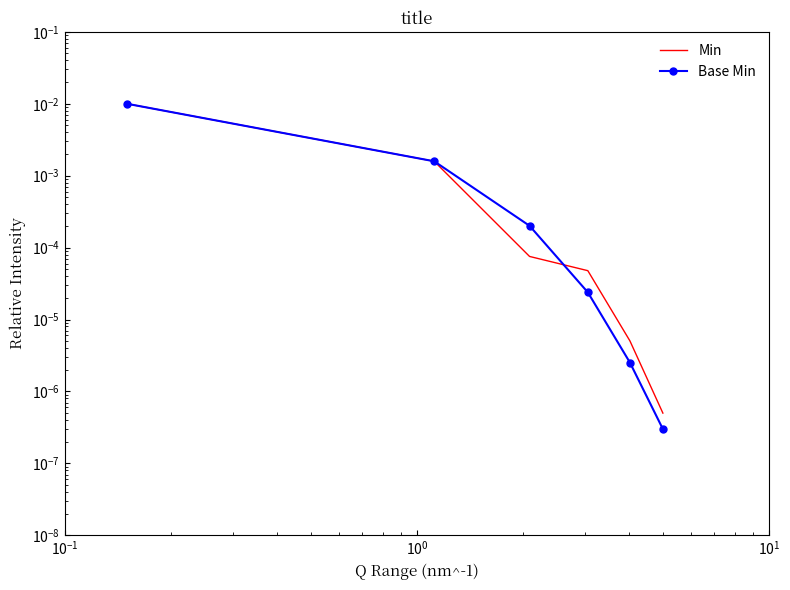

Is the value of Base Min at $\mathdefault{10^{2}}$ greater than the value of Min at $\mathdefault{10^{-2}}$?

No